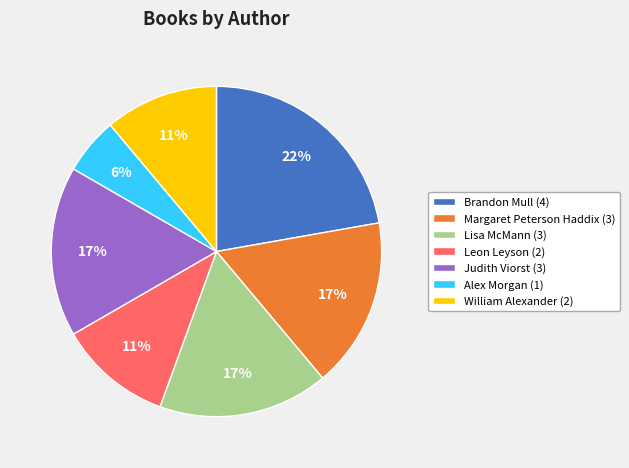

Approximately how many times larger is the value at Brandon Mull (4) compared to Judith Viorst (3)?

1.3